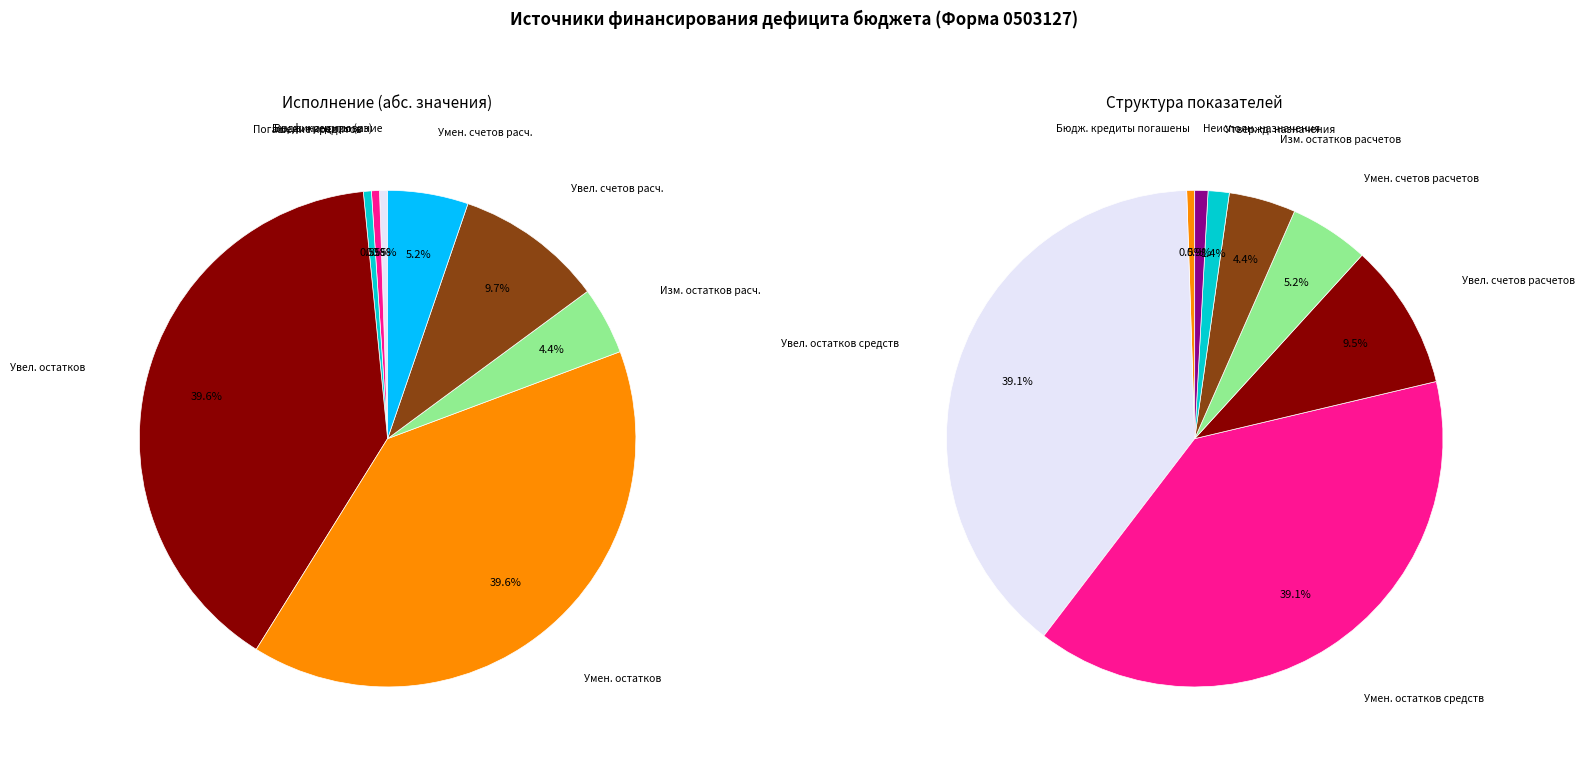

How much of the chart is everything except Изменение остатков по расчетам?

95.6%